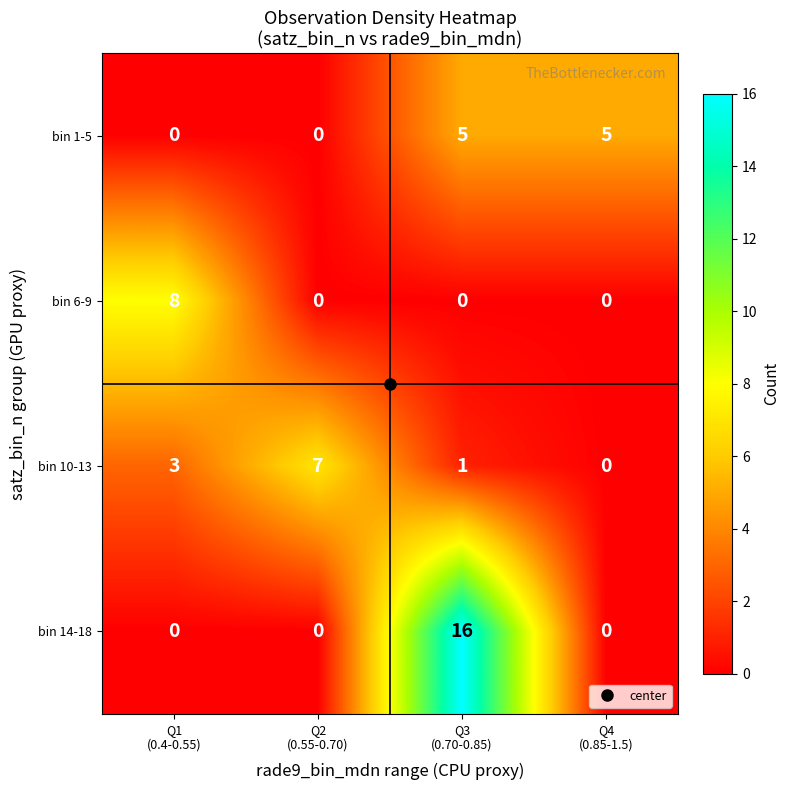

What is the highest value of the bin 1-5 series?

5